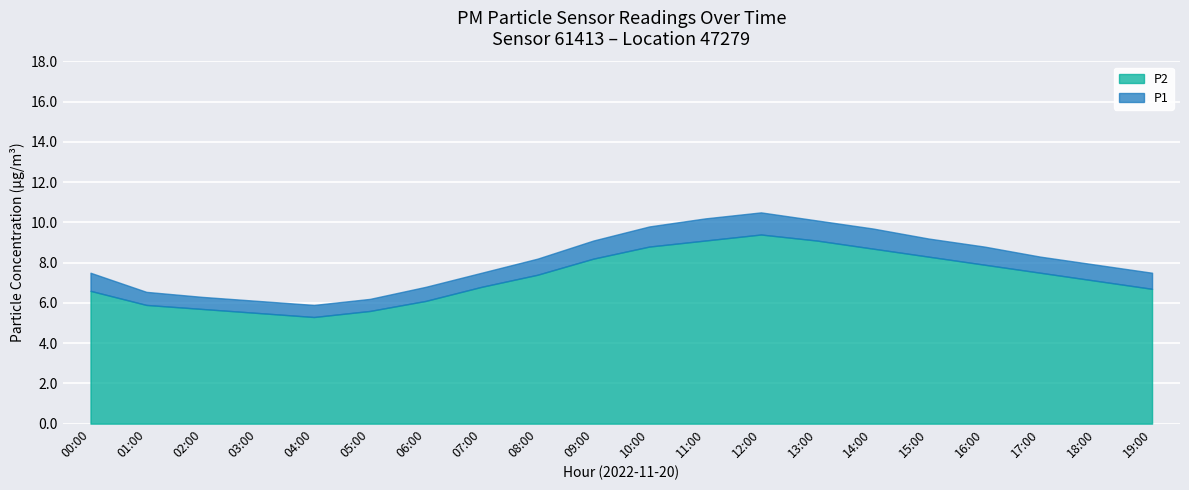

Reading right to left, list all the values displayed in this chart.

P1: 7.5	7.9	8.3	8.8	9.2	9.7	10.1	10.5	10.2	9.8	9.1	8.2	7.5	6.8	6.2	5.9	6.1	6.3	6.5	7.5
P2: 6.7	7.1	7.5	7.9	8.3	8.7	9.1	9.4	9.1	8.8	8.2	7.4	6.8	6.1	5.6	5.3	5.5	5.7	5.9	6.6